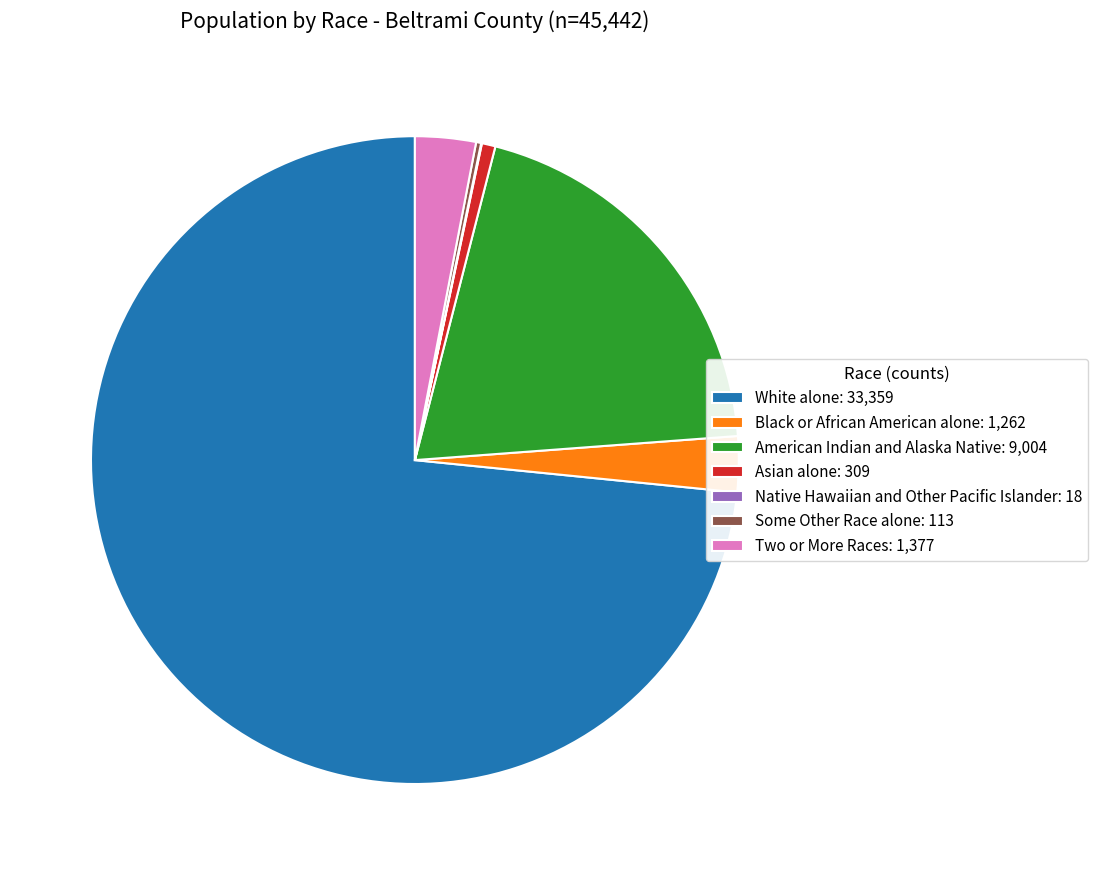

True or false: White alone: 33,359 accounts for 59% of the total.

False